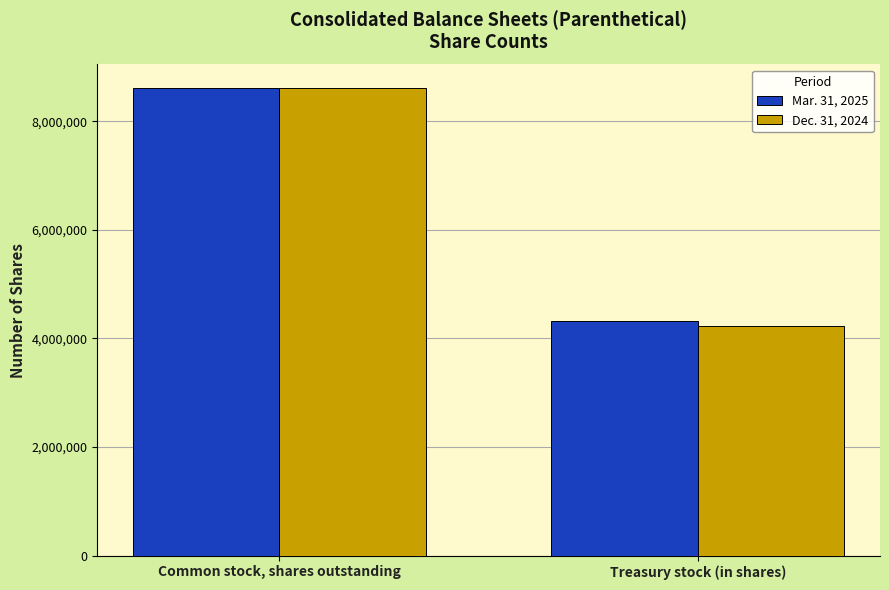

Which series changed the most between Common stock, shares outstanding and Treasury stock (in shares)?

Dec. 31, 2024